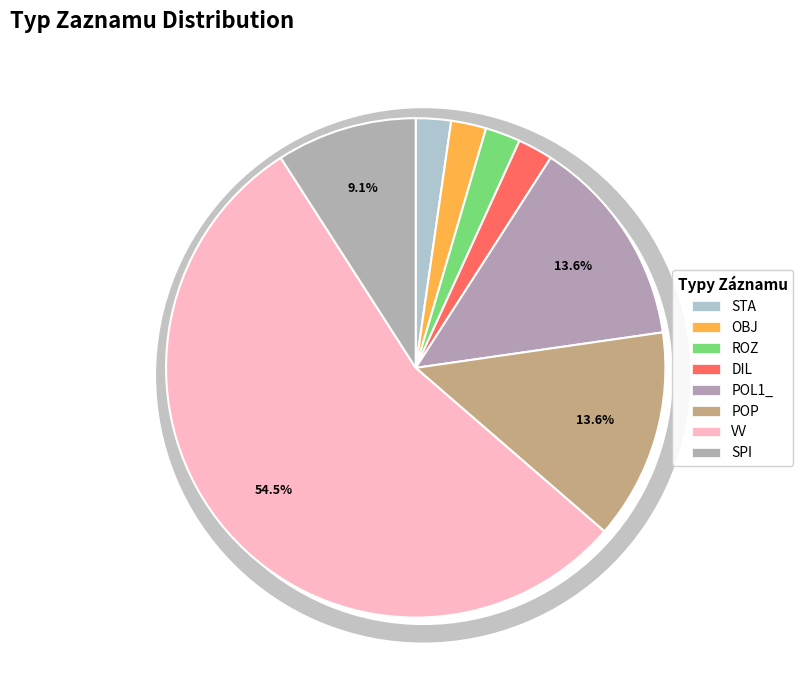

How many slices are in this pie chart?

8